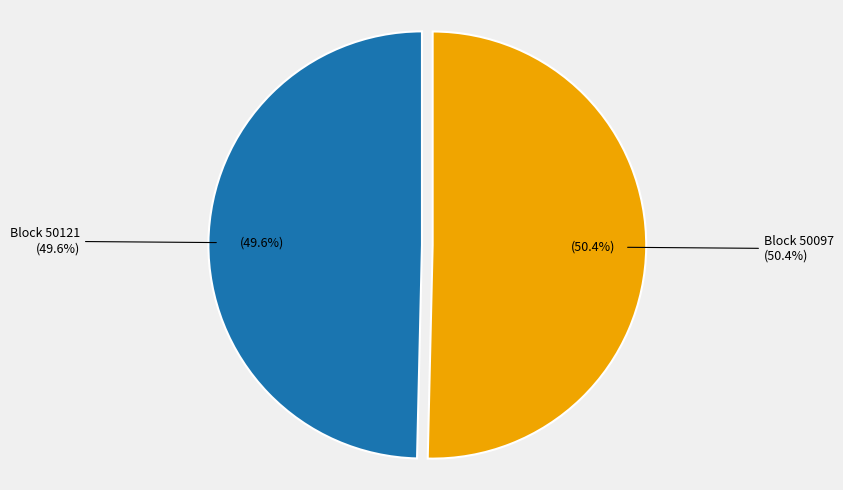

How many segments does this pie chart have?

2